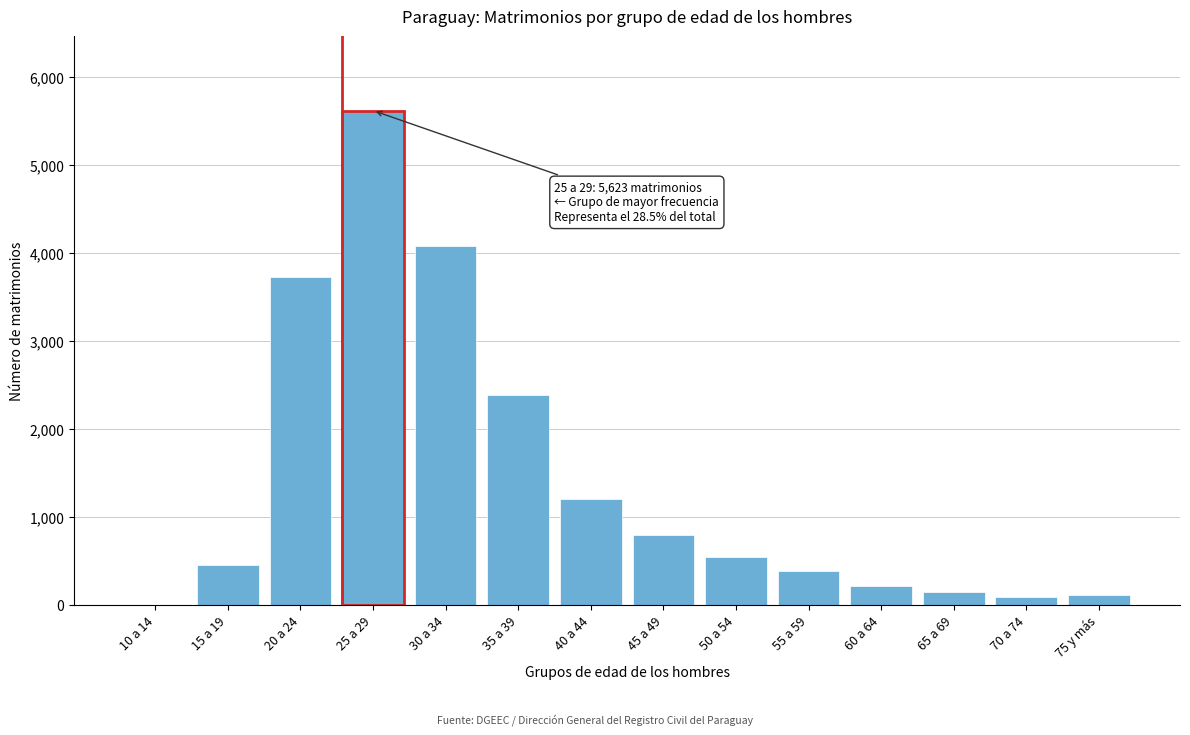

At which label is the value closest to 2811?

35 a 39